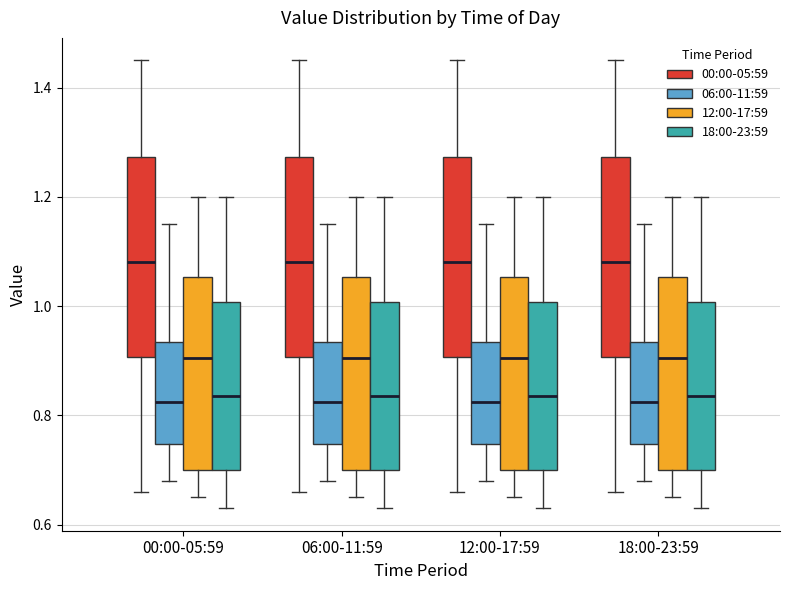

Reading left to right, transcribe this box plot: for each box, give where its median line is, the range the box spans, and where its two whiskers end, as read against the y-axis. The values are not printed on the chart, so give them approximately, as read against the axis.

00:00-05:59 (00:00-05:59): median 1.08, box 0.90 to 1.28, whiskers 0.66 to 1.46
00:00-05:59 (06:00-11:59): median 0.82, box 0.74 to 0.94, whiskers 0.68 to 1.16
00:00-05:59 (12:00-17:59): median 0.90, box 0.70 to 1.06, whiskers 0.66 to 1.20
00:00-05:59 (18:00-23:59): median 0.84, box 0.70 to 1.00, whiskers 0.64 to 1.20
06:00-11:59 (00:00-05:59): median 1.08, box 0.90 to 1.28, whiskers 0.66 to 1.46
06:00-11:59 (06:00-11:59): median 0.82, box 0.74 to 0.94, whiskers 0.68 to 1.16
06:00-11:59 (12:00-17:59): median 0.90, box 0.70 to 1.06, whiskers 0.66 to 1.20
06:00-11:59 (18:00-23:59): median 0.84, box 0.70 to 1.00, whiskers 0.64 to 1.20
12:00-17:59 (00:00-05:59): median 1.08, box 0.90 to 1.28, whiskers 0.66 to 1.46
12:00-17:59 (06:00-11:59): median 0.82, box 0.74 to 0.94, whiskers 0.68 to 1.16
12:00-17:59 (12:00-17:59): median 0.90, box 0.70 to 1.06, whiskers 0.66 to 1.20
12:00-17:59 (18:00-23:59): median 0.84, box 0.70 to 1.00, whiskers 0.64 to 1.20
18:00-23:59 (00:00-05:59): median 1.08, box 0.90 to 1.28, whiskers 0.66 to 1.46
18:00-23:59 (06:00-11:59): median 0.82, box 0.74 to 0.94, whiskers 0.68 to 1.16
18:00-23:59 (12:00-17:59): median 0.90, box 0.70 to 1.06, whiskers 0.66 to 1.20
18:00-23:59 (18:00-23:59): median 0.84, box 0.70 to 1.00, whiskers 0.64 to 1.20